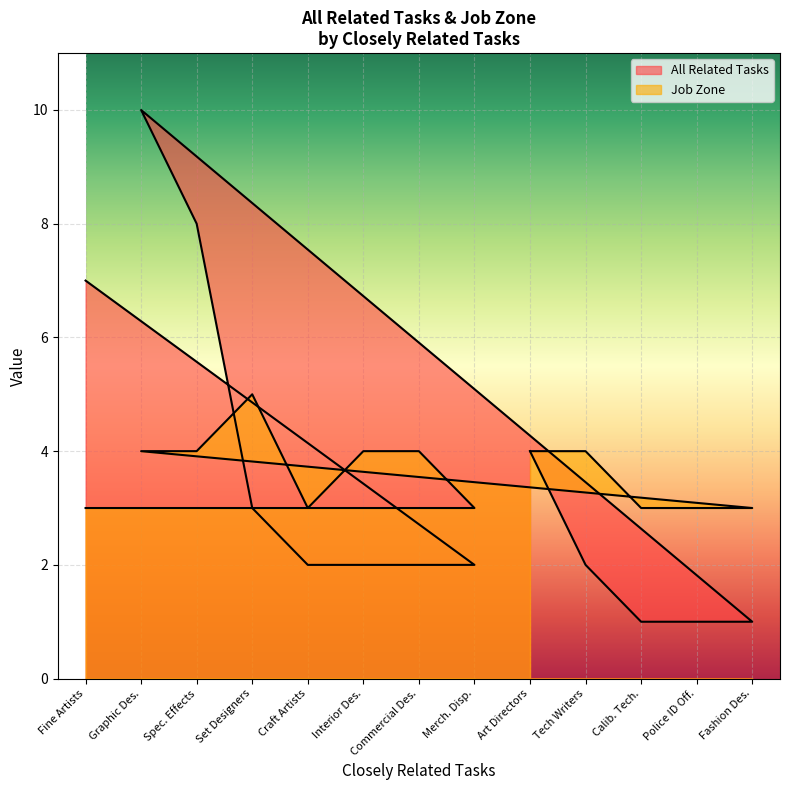

Which has a higher value, Craft Artists or Set and Exhibit Designers?

Set and Exhibit Designers